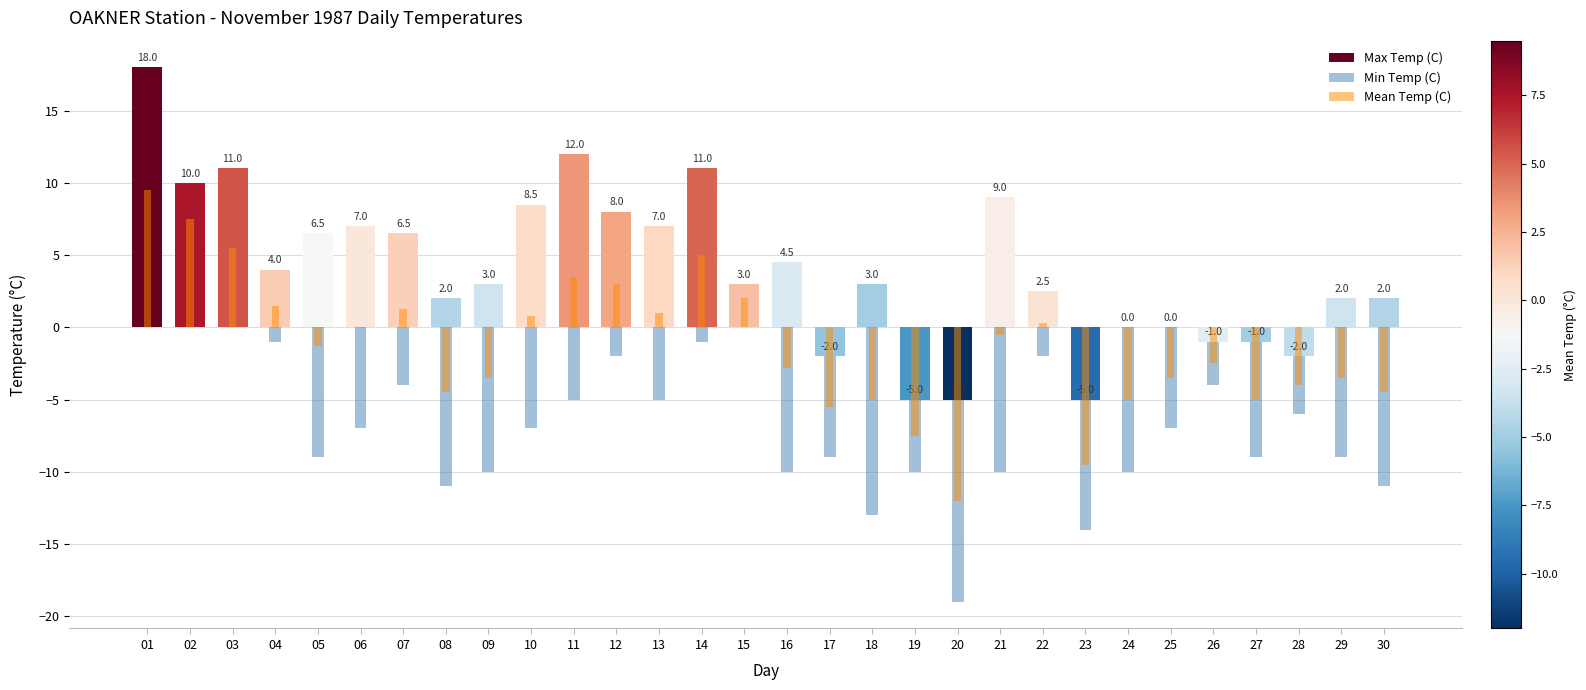

What is the difference between the maximum and minimum values in the Min Temp (C) series?

24.0